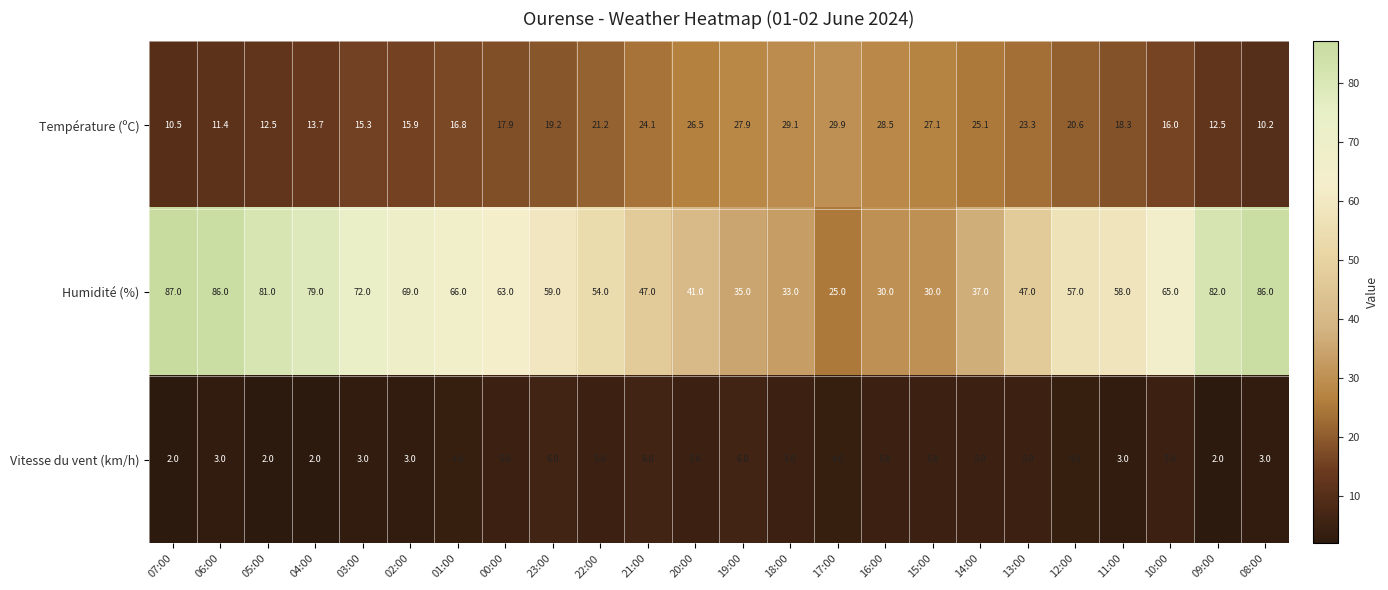

Which series has the widest spread of values?

Humidité (%)